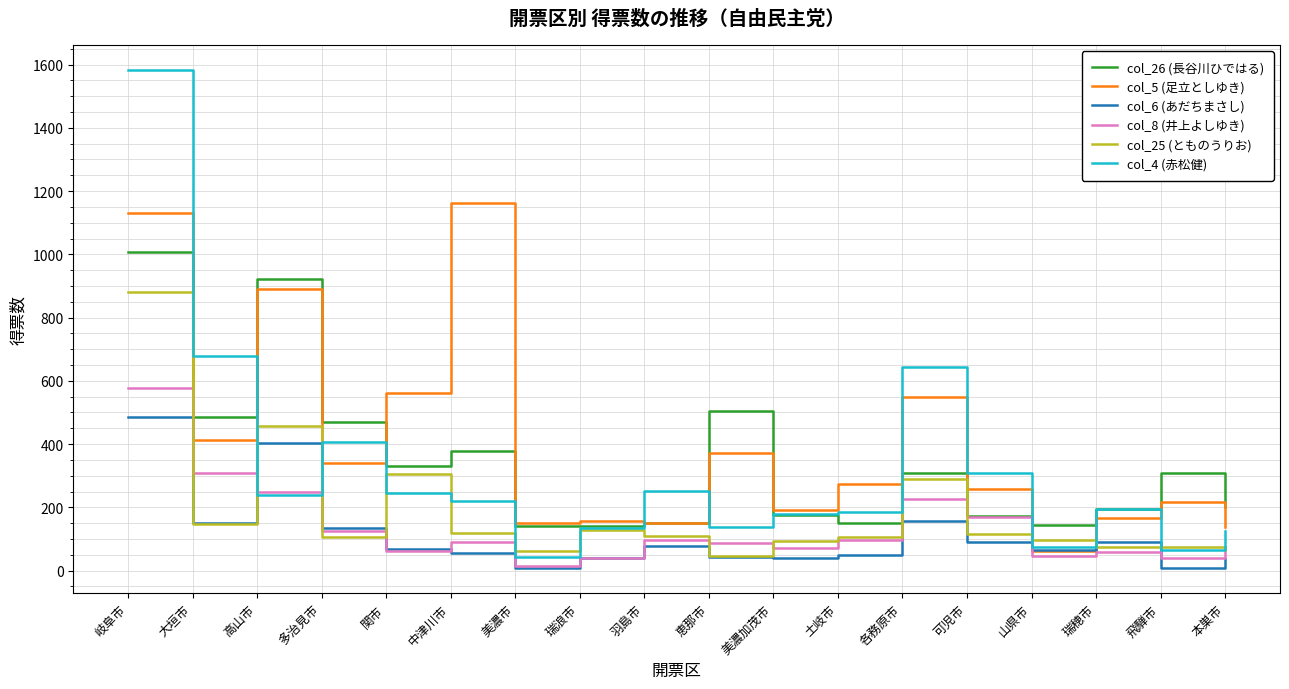

Which series has the largest range (max minus min)?

col_4 (赤松健)